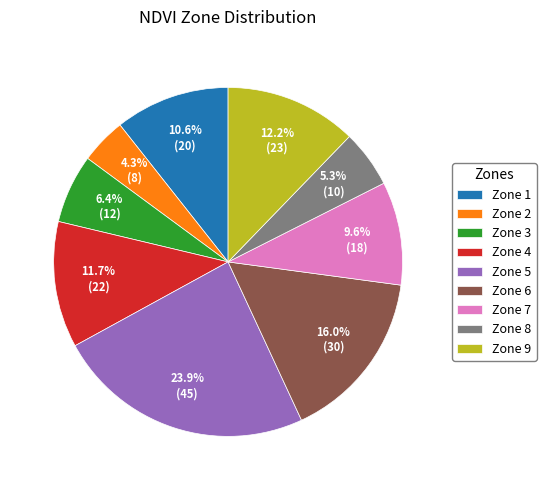

Between Zone 1 and Zone 5, which is larger?

Zone 5